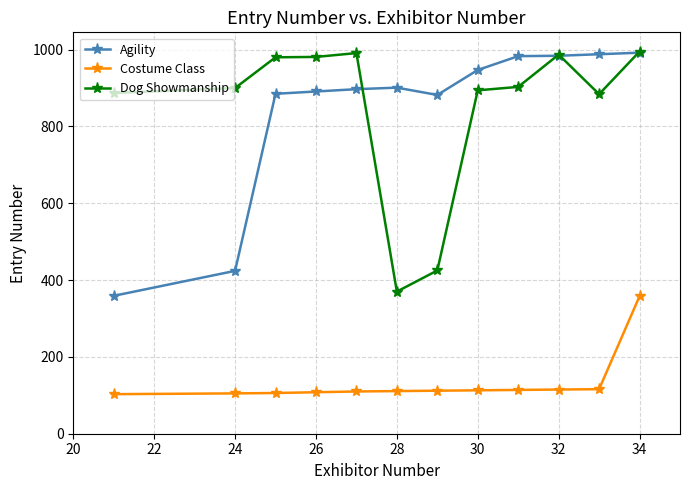

What is the difference between the maximum and minimum values in the Agility series?

633